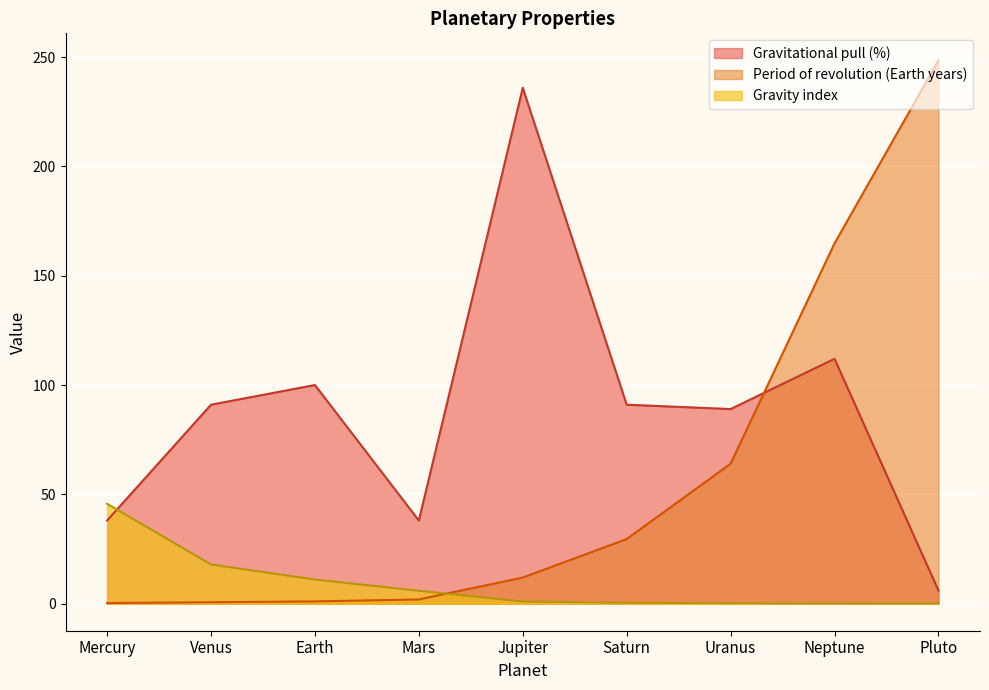

Which label corresponds to the largest value in the chart?

Pluto